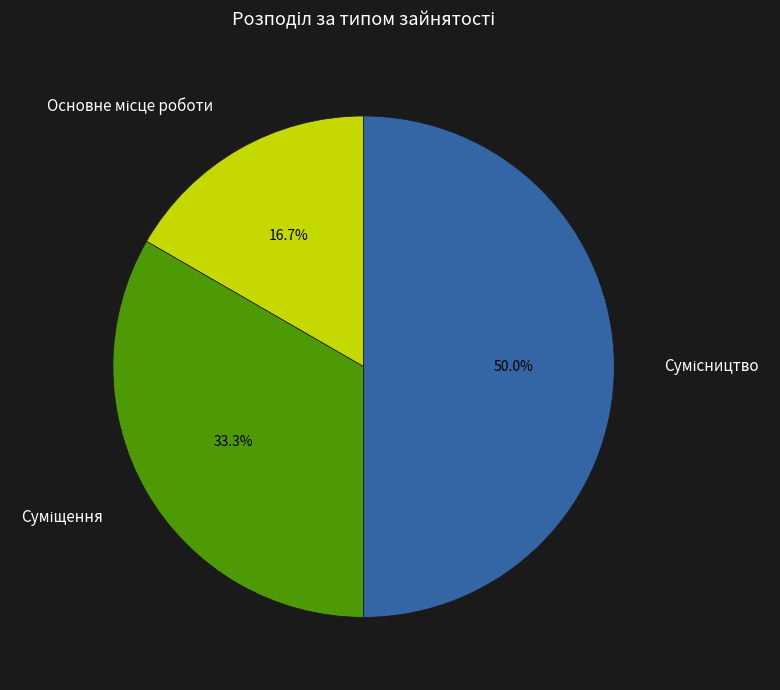

How many slices are in this pie chart?

3